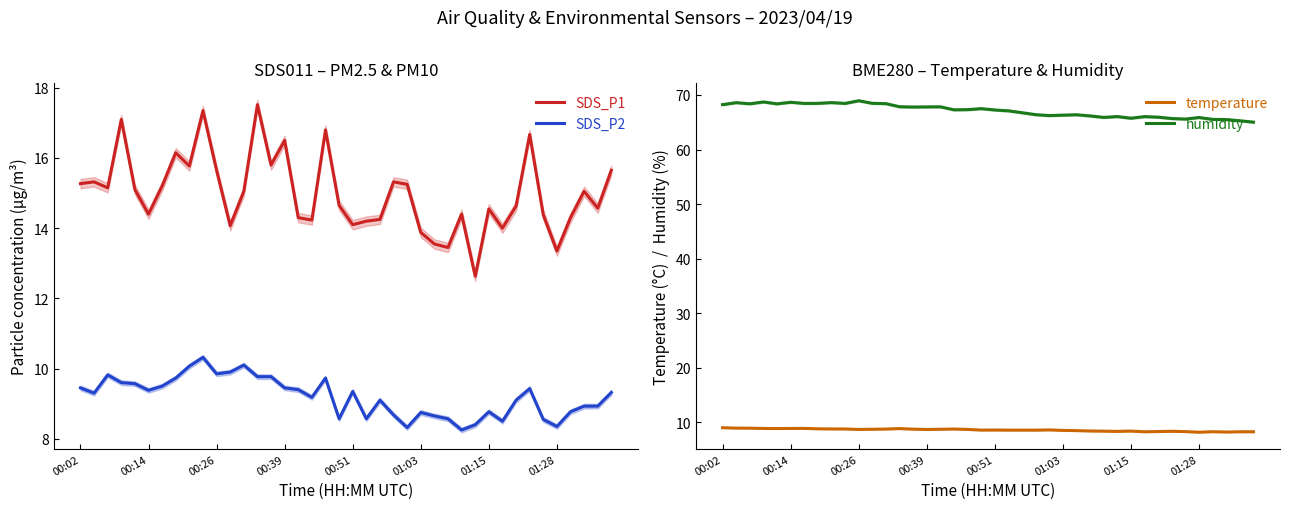

What is the minimum value for temperature?

8.2